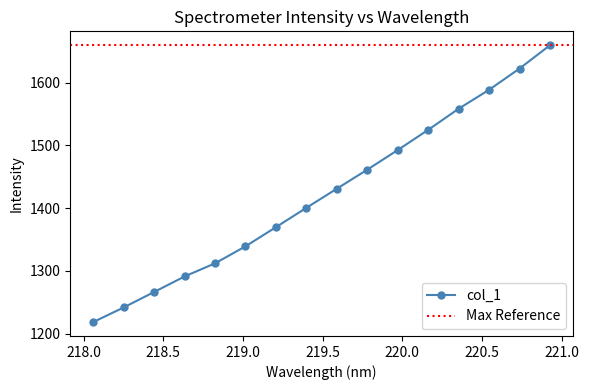

What is the approximate value at 219.9712?

1492.7